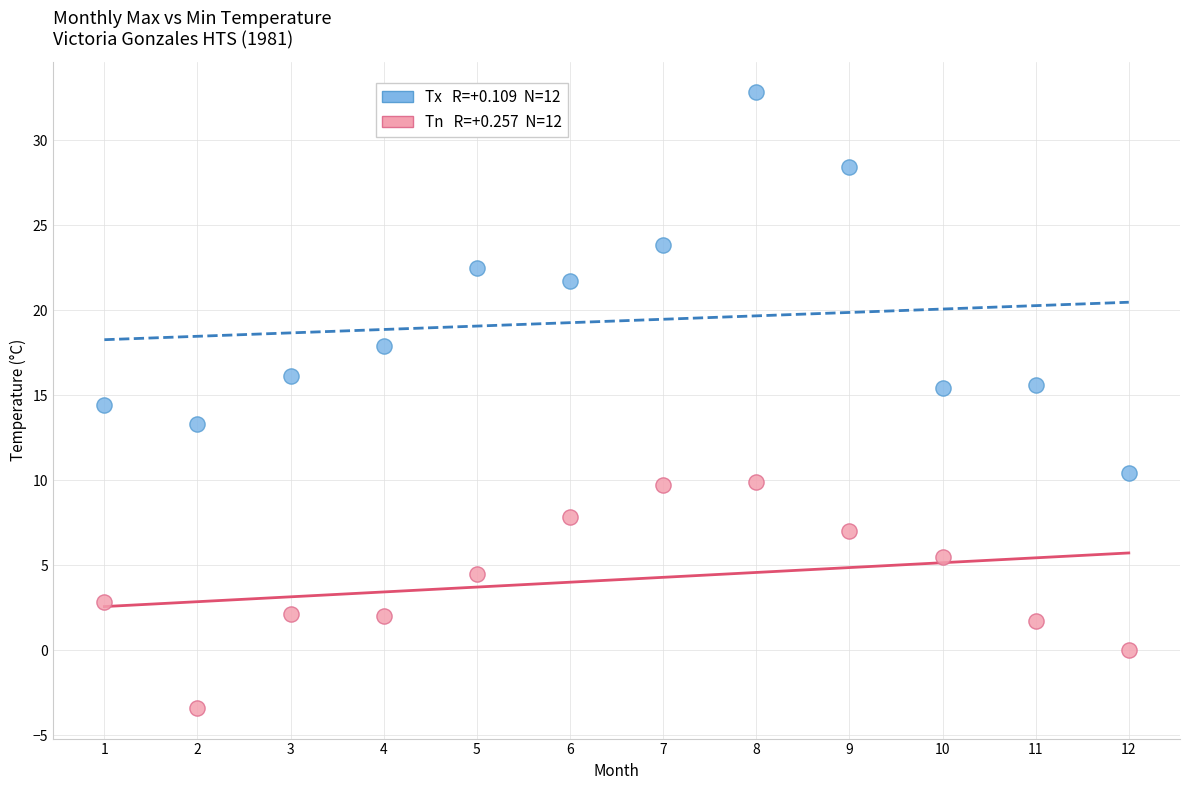

Across all data points, what is the range of Y values (max minus min)?

36.2